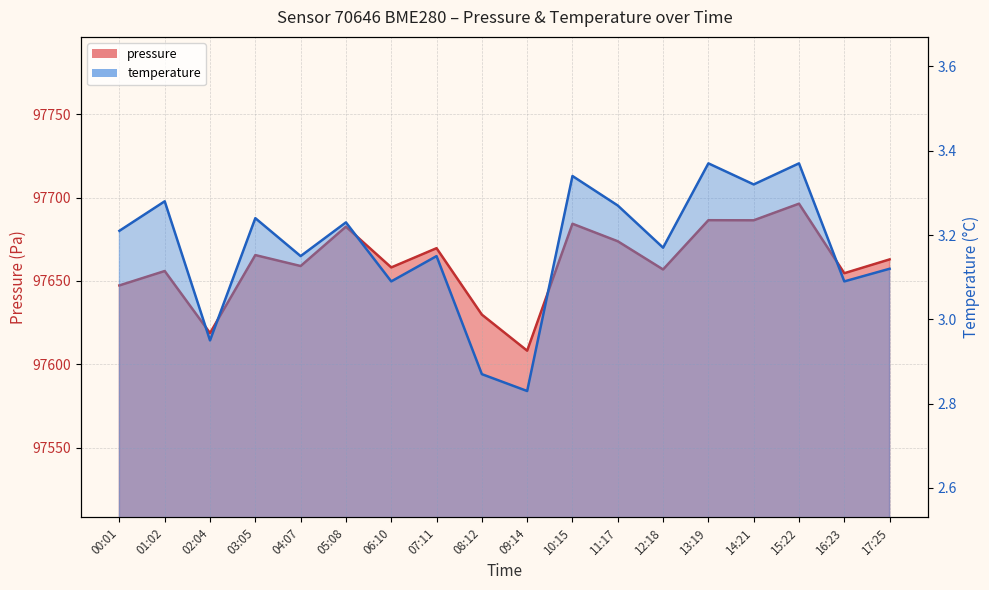

Where is temperature nearest to the value 3?

02:04